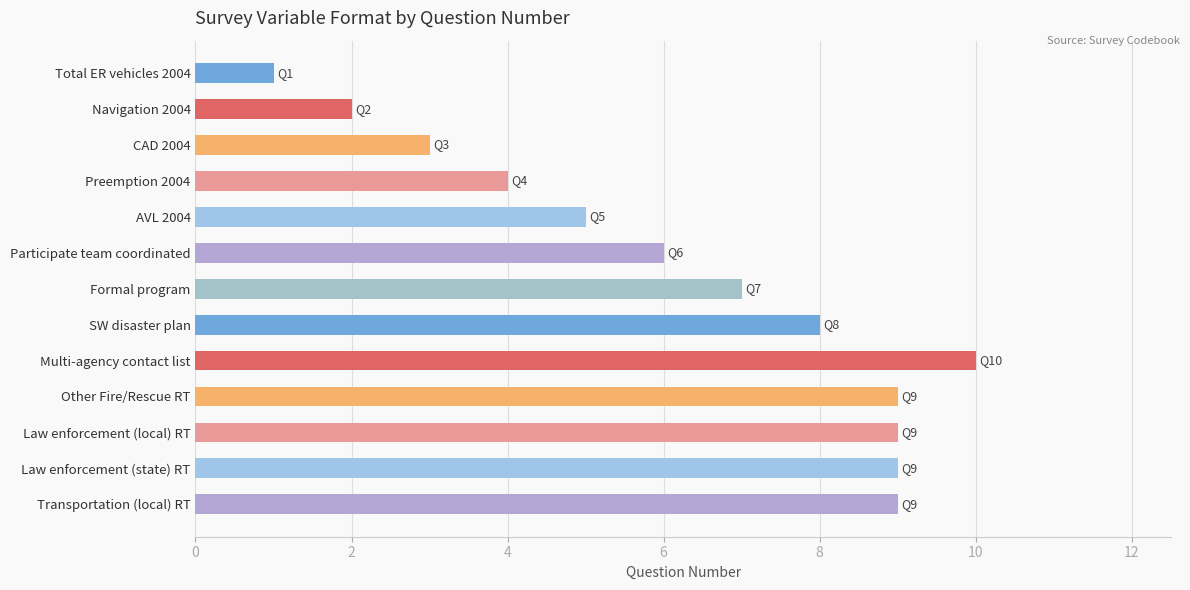

What is the difference between the maximum and minimum values?

9